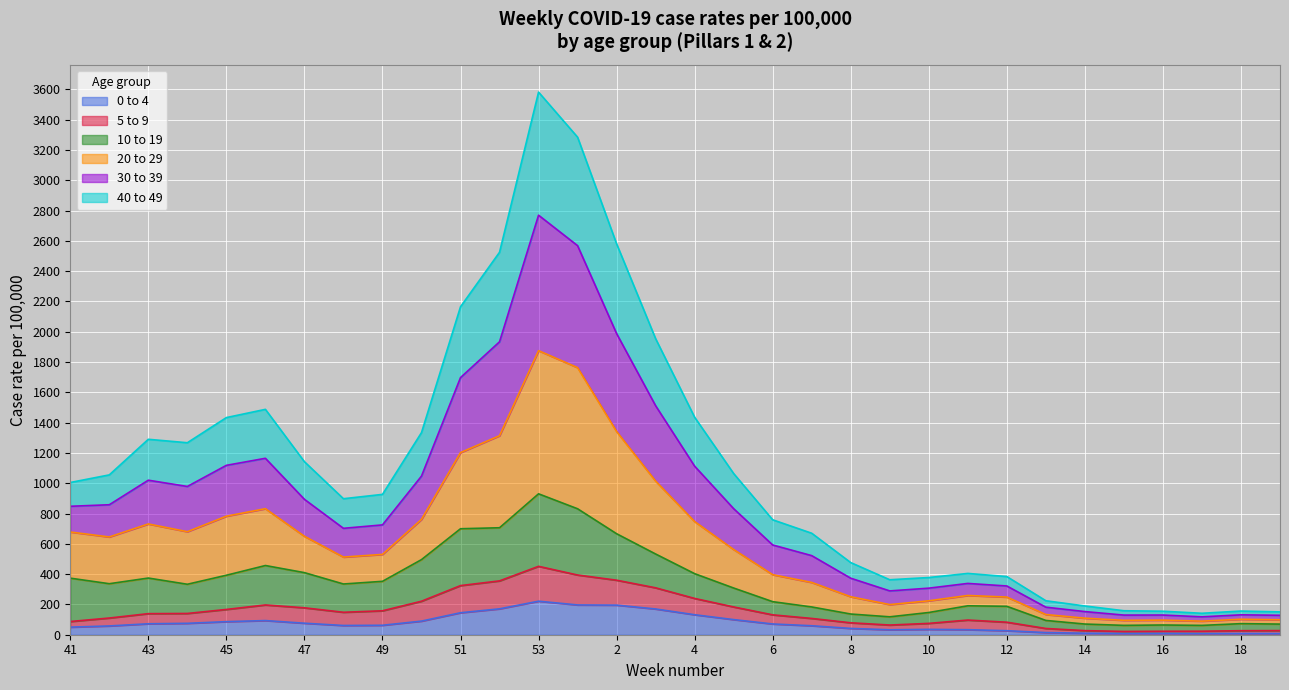

What is the highest value of the 0 to 4 series?

221.3